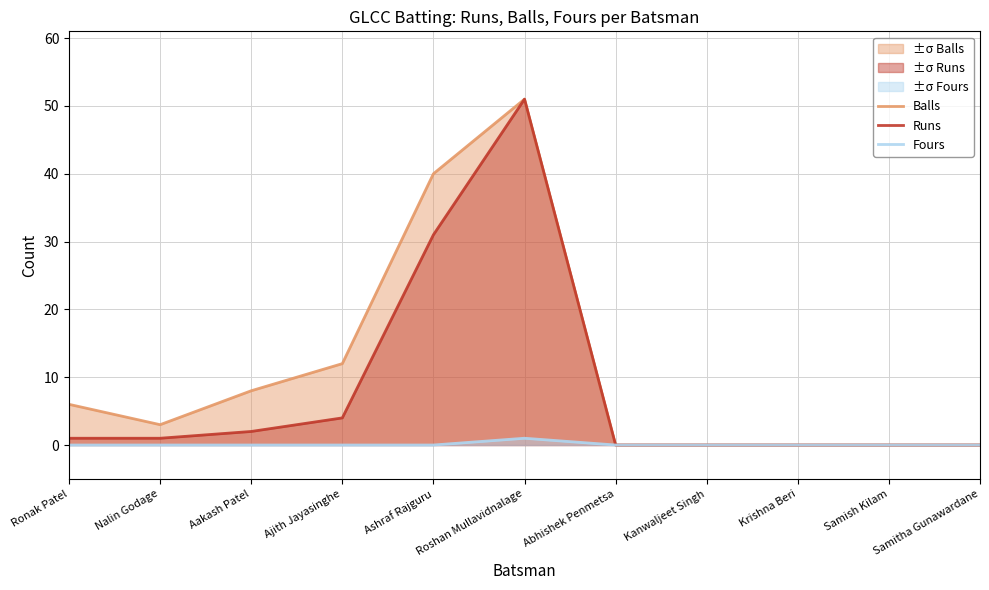

Reading left to right, extract all data points from this chart.

Balls: 6	3	8	12	40	51	0	0	0	0	0
Runs: 1	1	2	4	31	51	0	0	0	0	0
Fours: 0	0	0	0	0	1	0	0	0	0	0